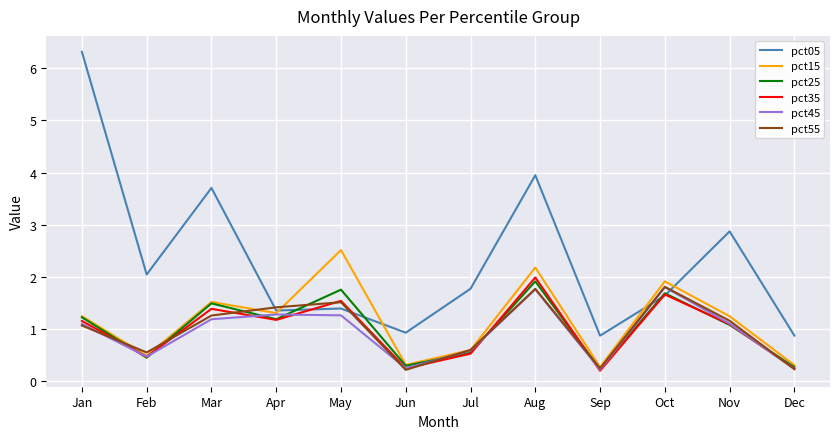

How many interior local peaks does the pct45 series have?

3